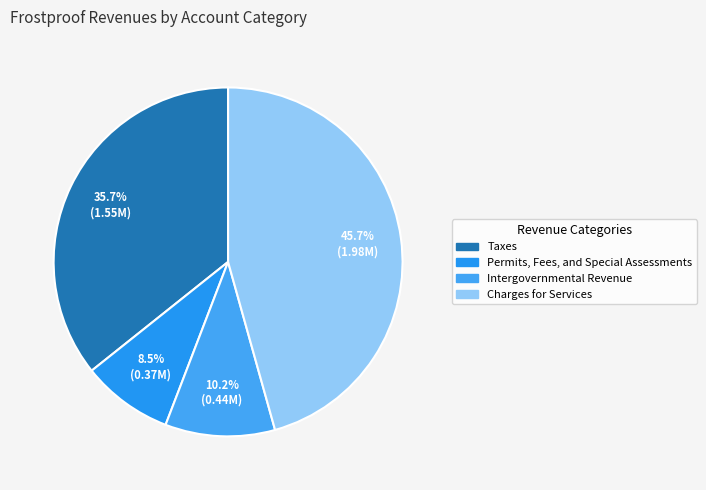

How many slices are in this pie chart?

4